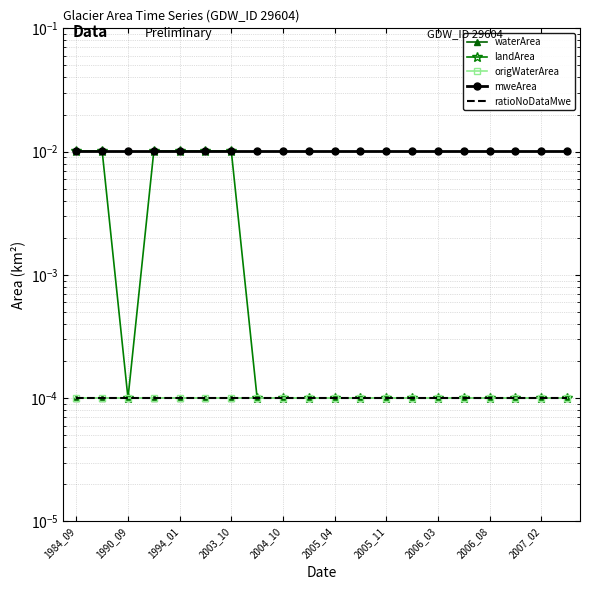

How many distinct data groups are displayed?

5